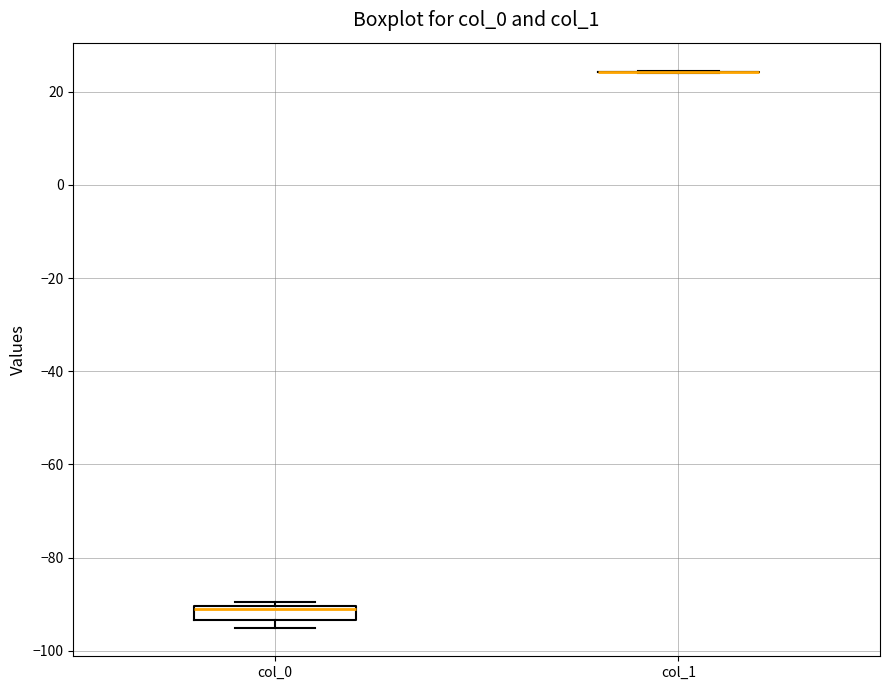

Which box is the tallest, from its lower edge to its upper edge?

col_0